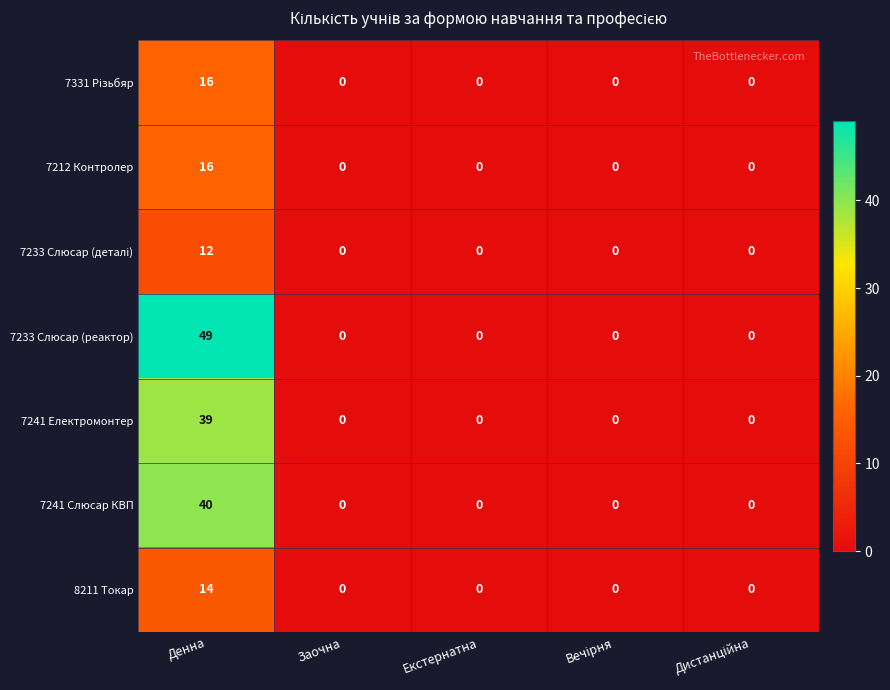

What is the average value of the 7212 Контролер series?

3